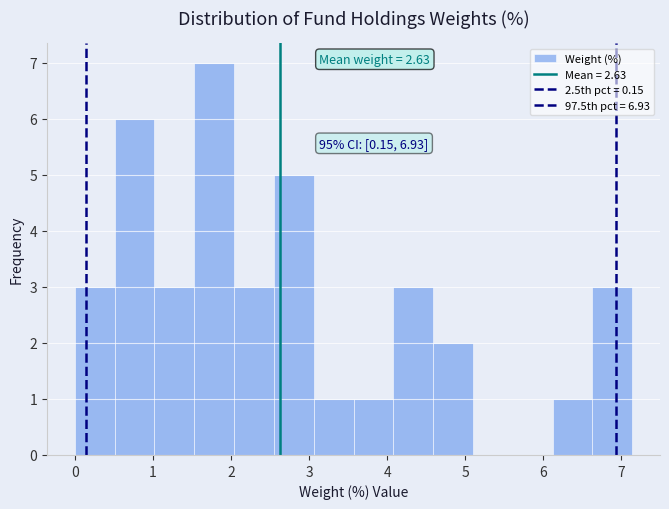

Which range on the x-axis has the tallest bar?

1.53 to 2.04